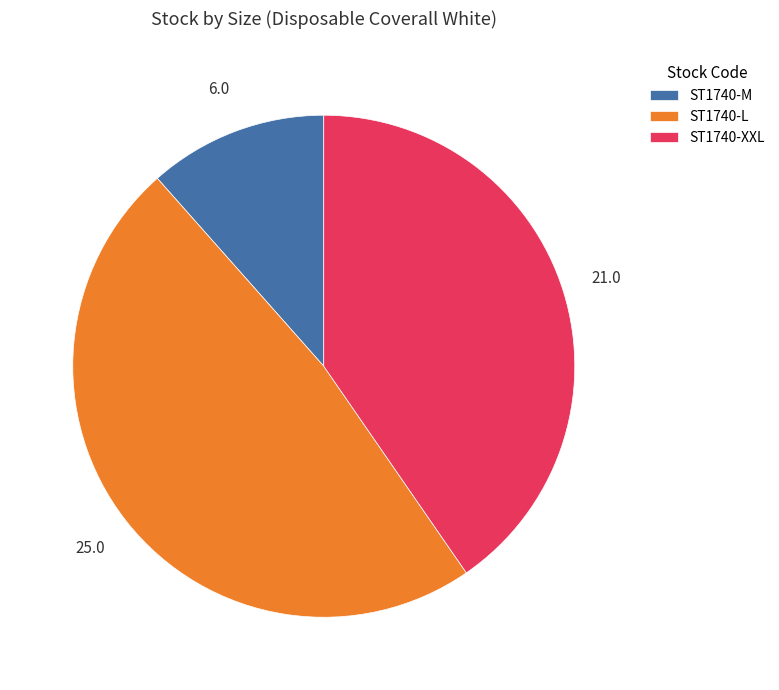

What is the smallest slice in the pie chart?

ST1740-M